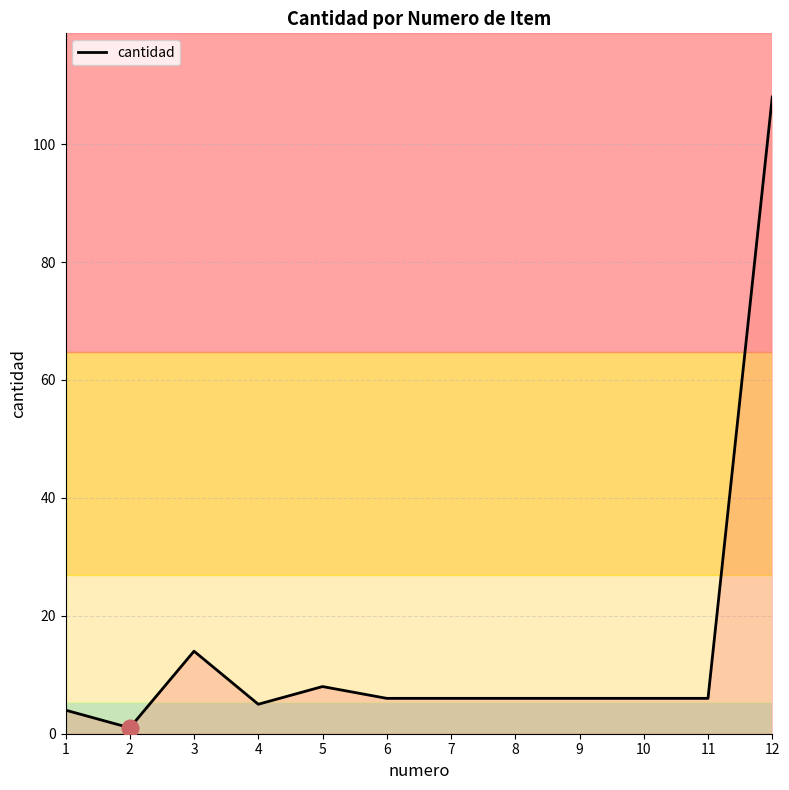

Approximately how many times larger is the value at 5 compared to 9?

1.3